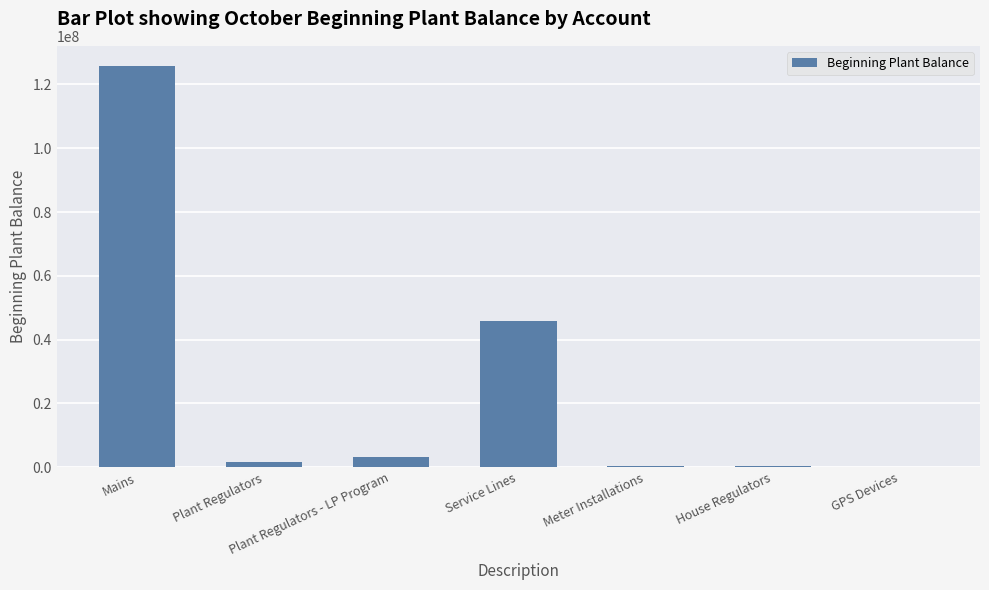

How many distinct data groups are displayed?

1